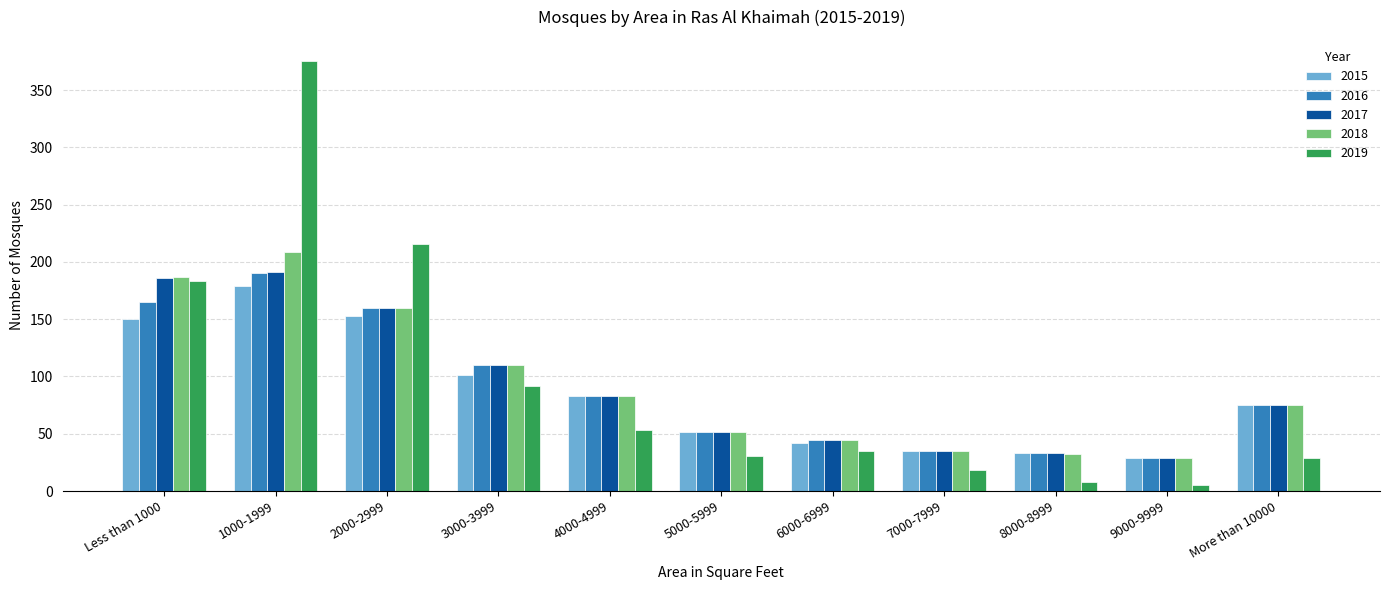

How many series are shown in this chart?

5